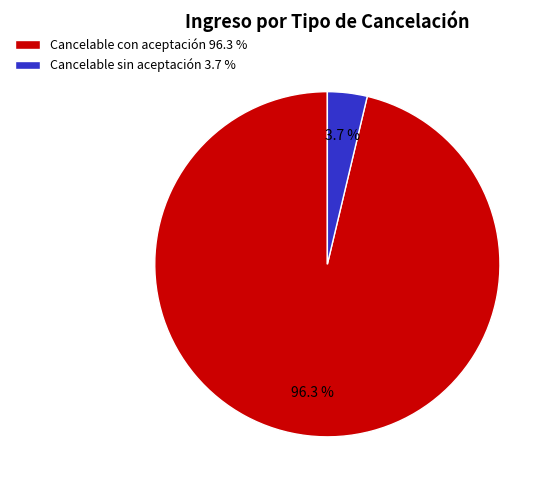

Between Cancelable sin aceptación 3.7 % and Cancelable con aceptación 96.3 %, which is larger?

Cancelable con aceptación 96.3 %